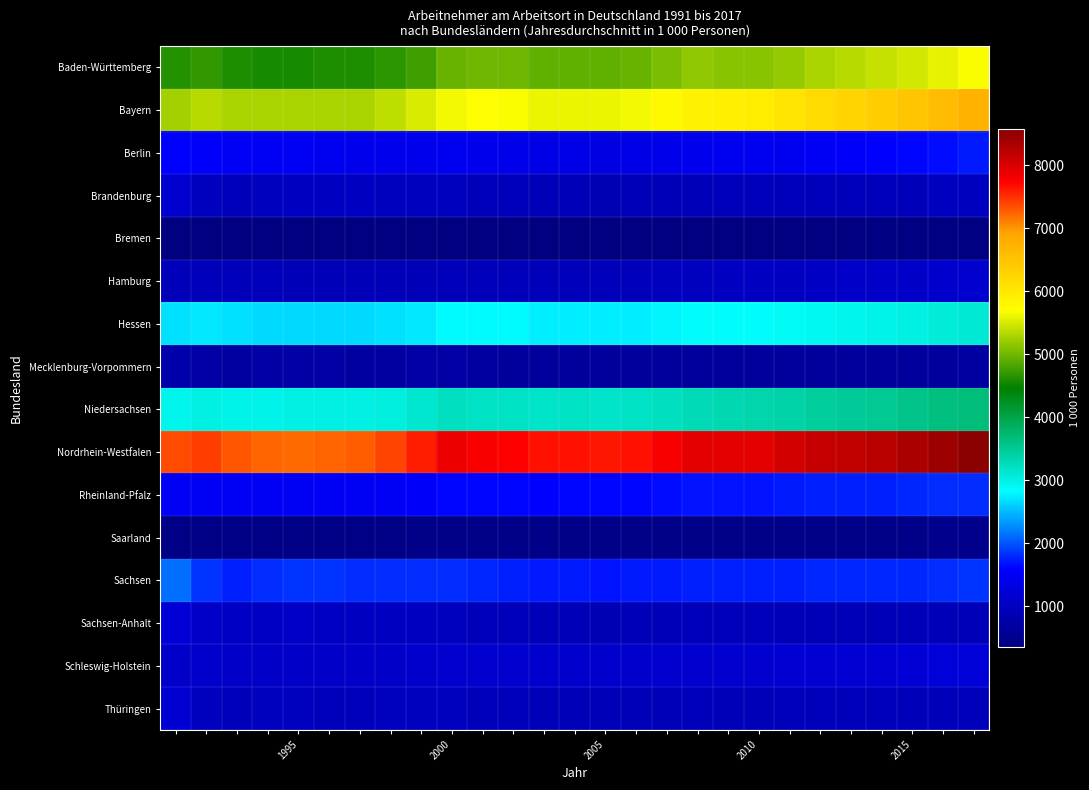

What is the minimum value shown in the chart?

351.5